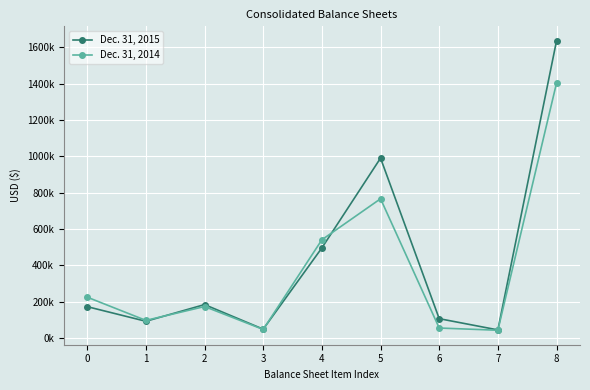

Which category has the lowest value in the Dec. 31, 2014 series?

7